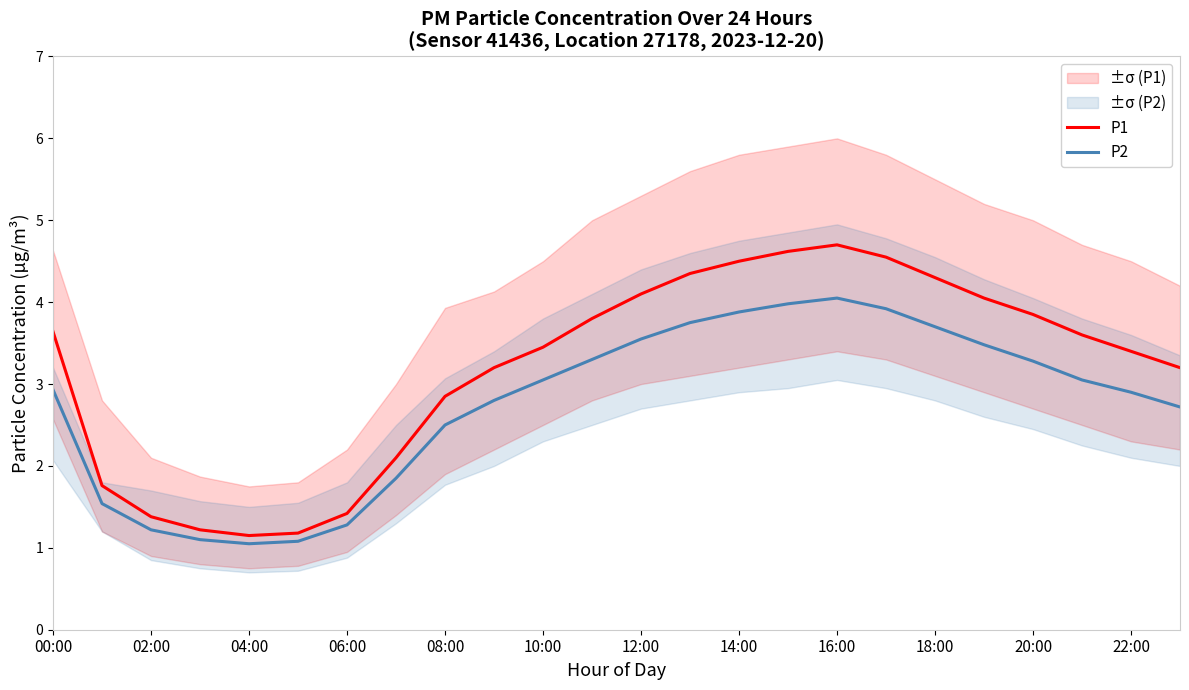

The P2 series shows 4.6 at 00:00. True or false?

False